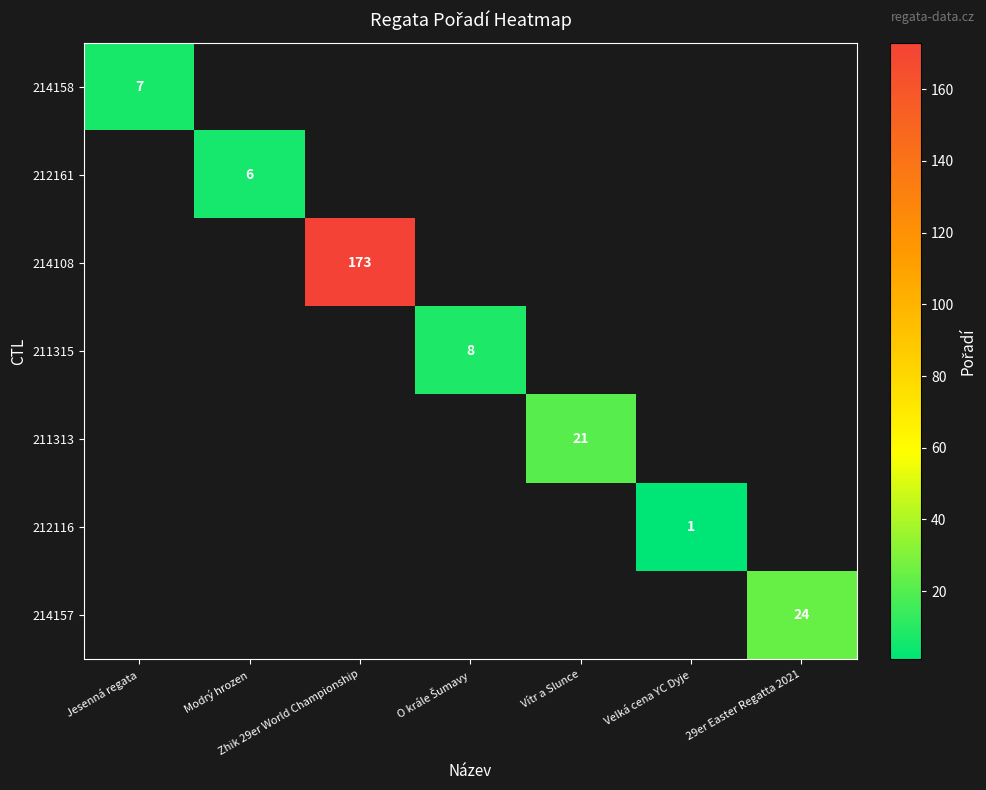

The value of 212116 at Velká cena YC Dyje is 1. True or false?

True